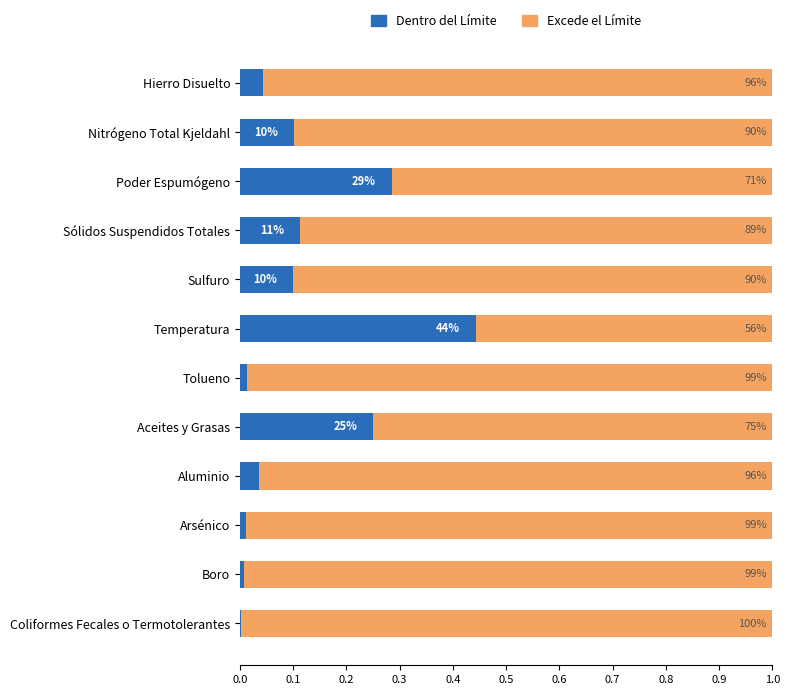

What are all the series names shown in the legend?

Dentro del Límite, Excede el Límite